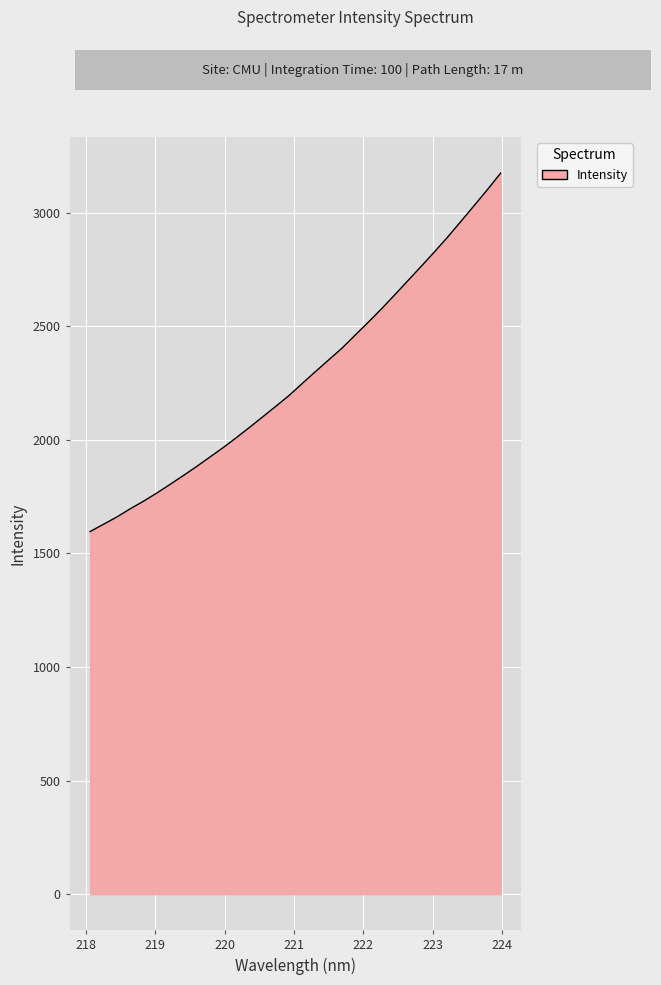

What is the minimum value shown in the chart?

1595.8